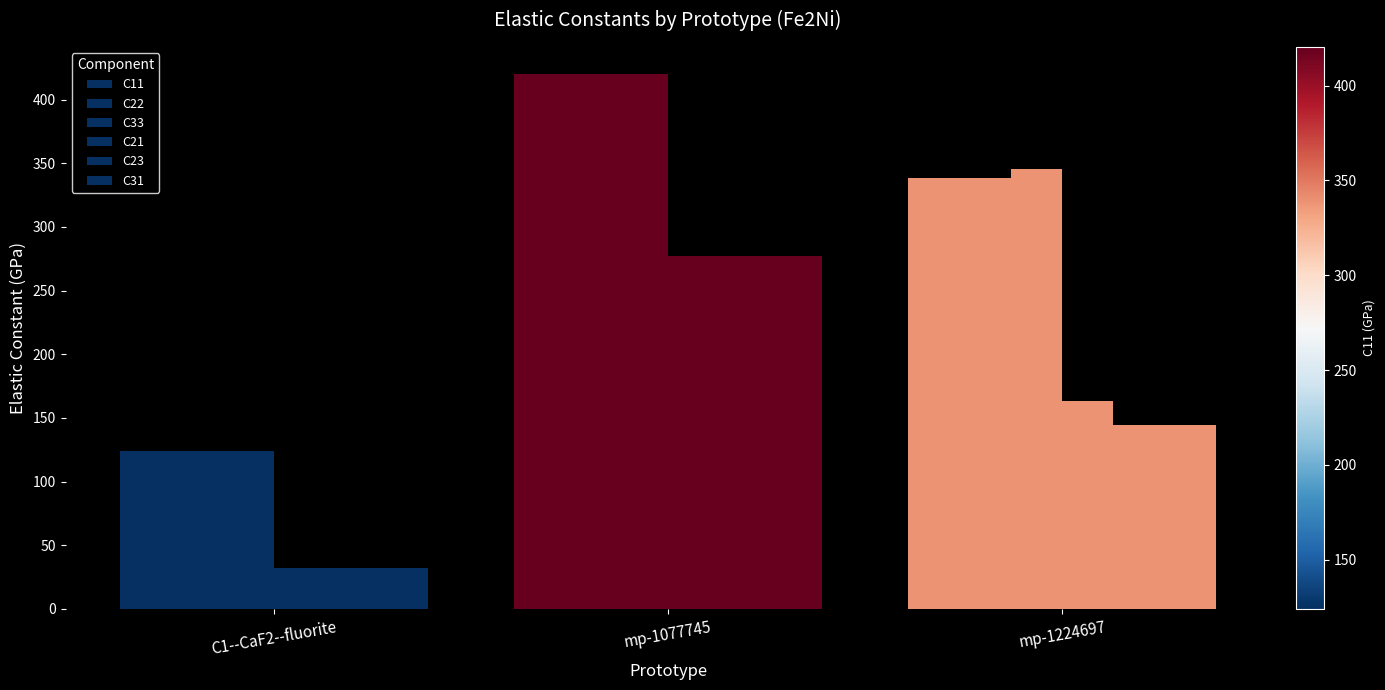

What is the label of the 3rd bar from the right?

C1--CaF2--fluorite